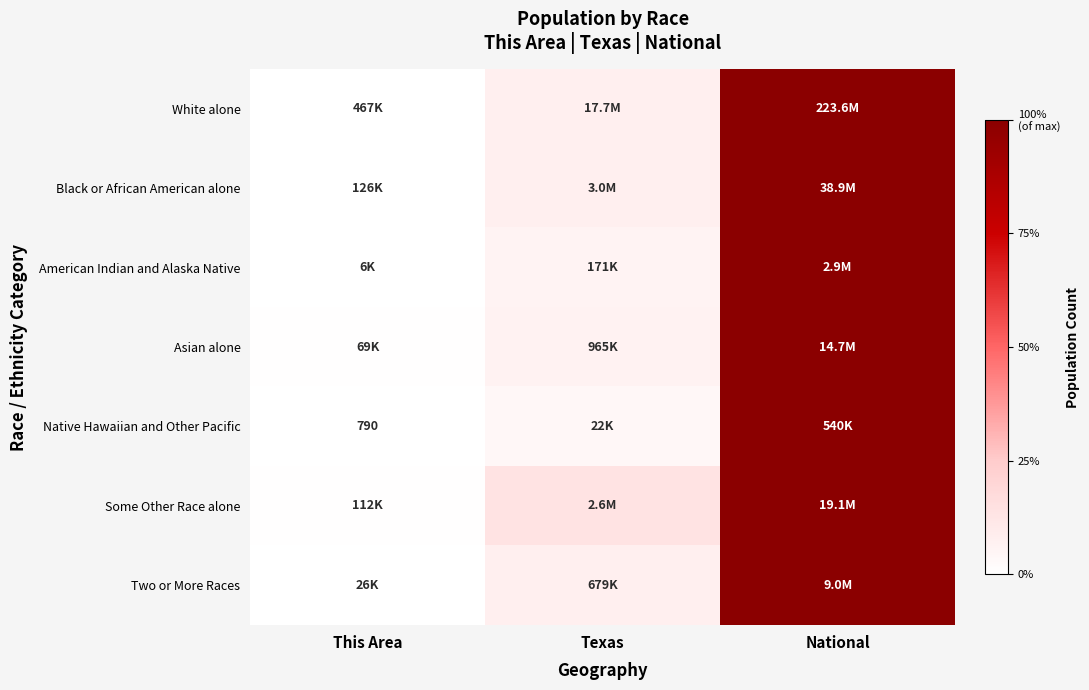

True or false: Asian alone has a value of 0.1 at Texas.

False